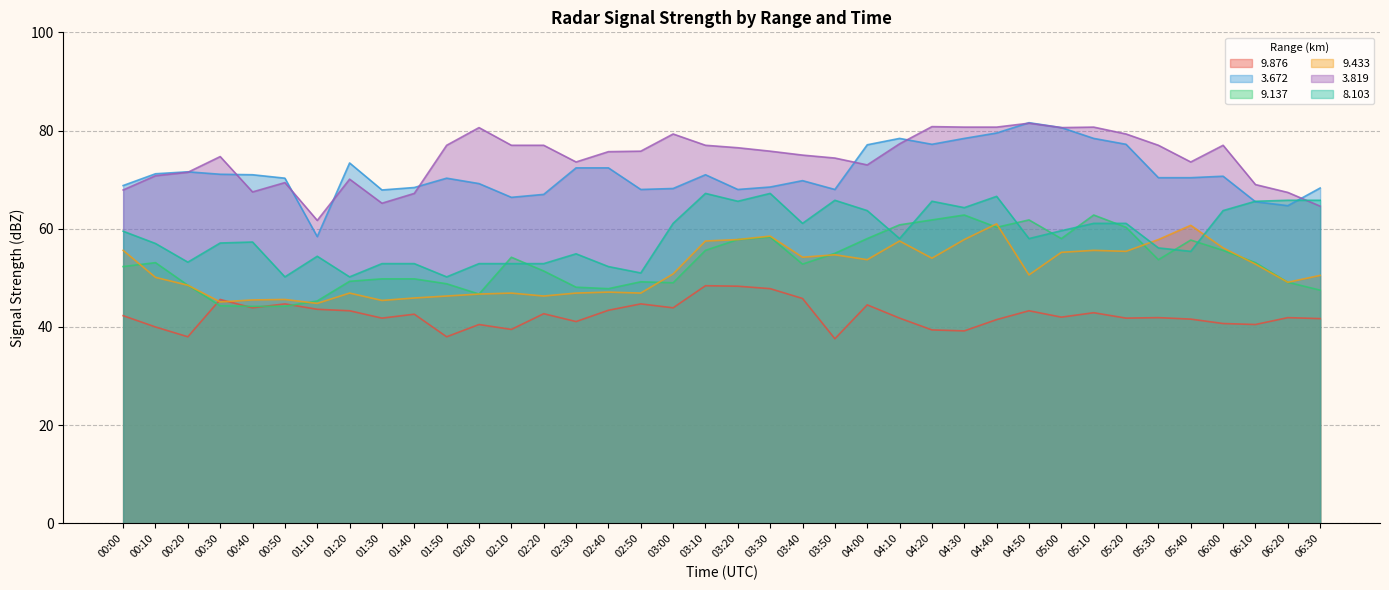

What is the sum of the   9.876 values at 06:30 and 03:00?

85.6